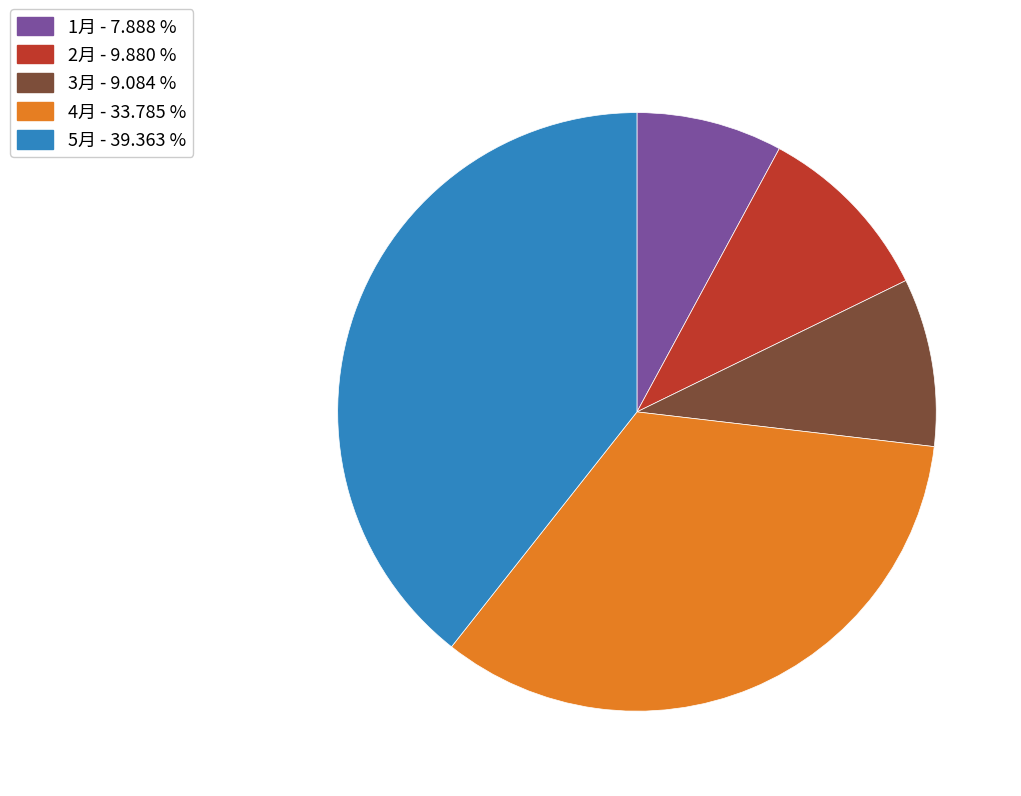

Which category has the biggest portion of the pie?

5月